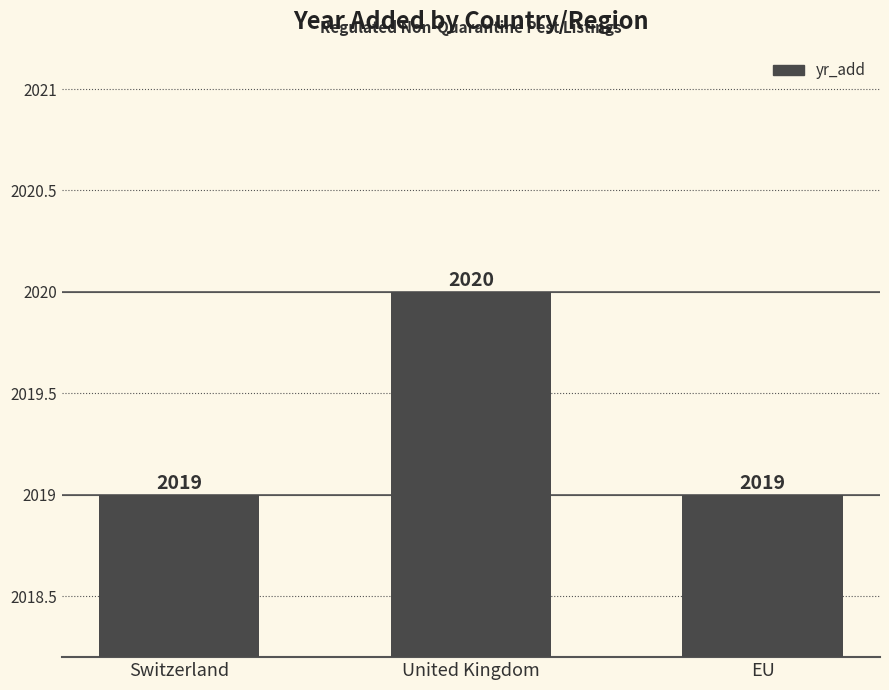

The value at United Kingdom is 476. True or false?

False